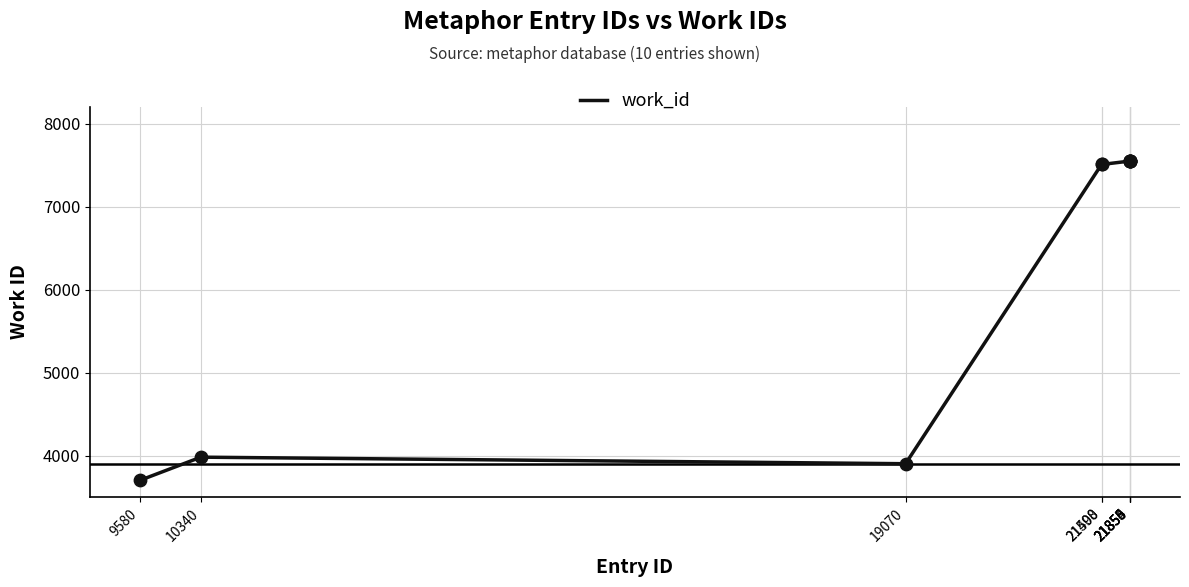

What is the change in value from 9580 to 21856?

+3848